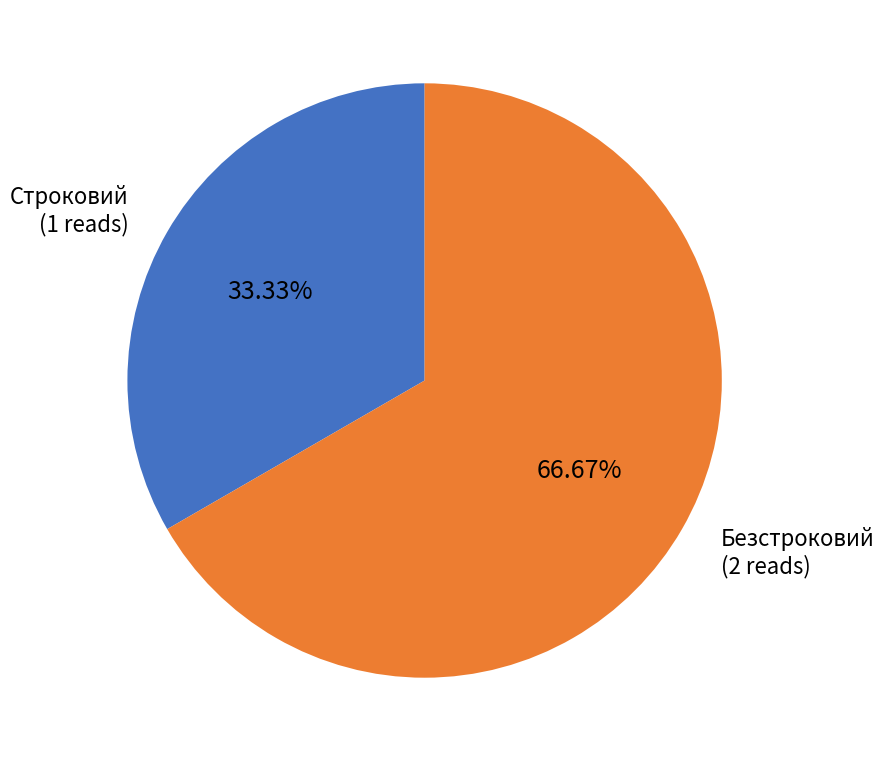

True or false: Строковий accounts for 39% of the total.

False